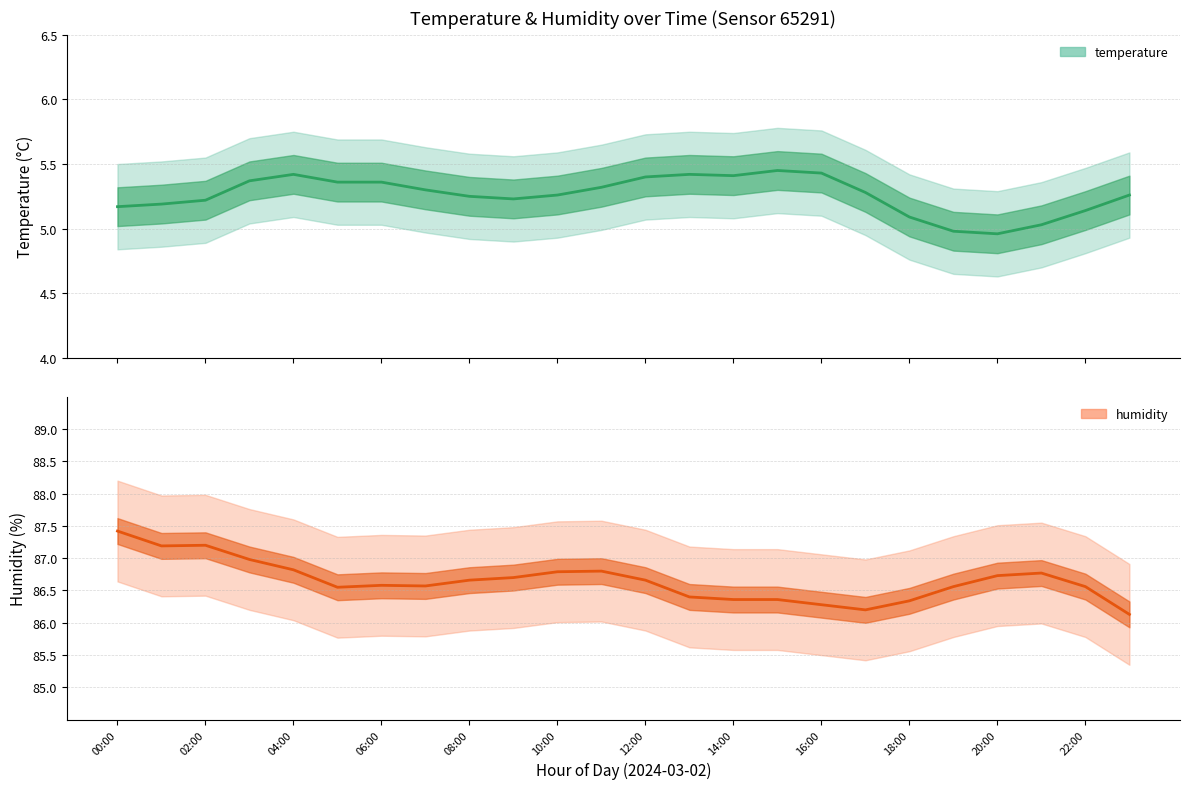

What is the sum of the humidity_upper values at 15:00 and 19:00?

174.5